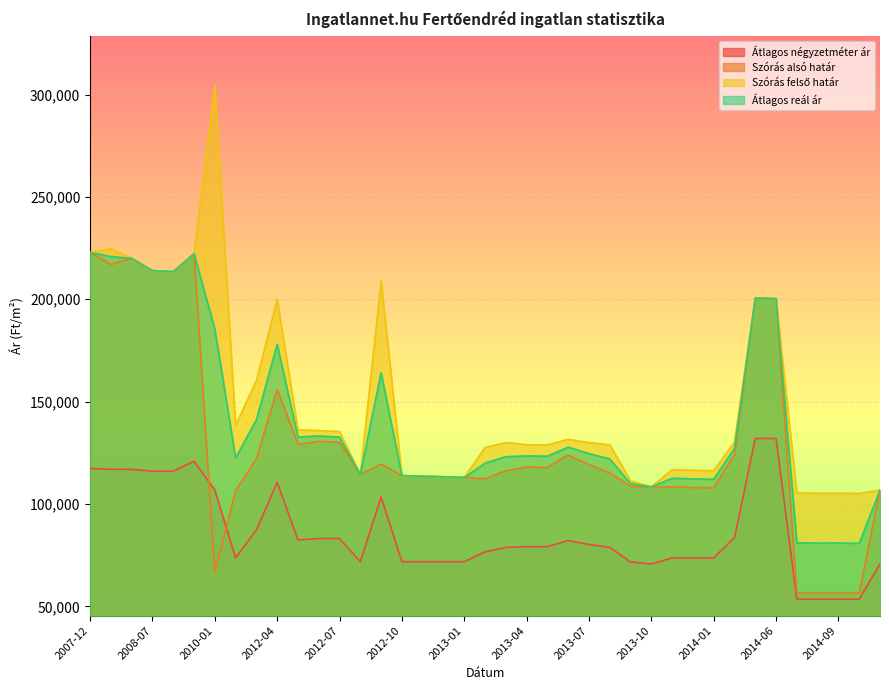

What is the difference between the maximum and minimum values in the Szórás felső határ series?

199240